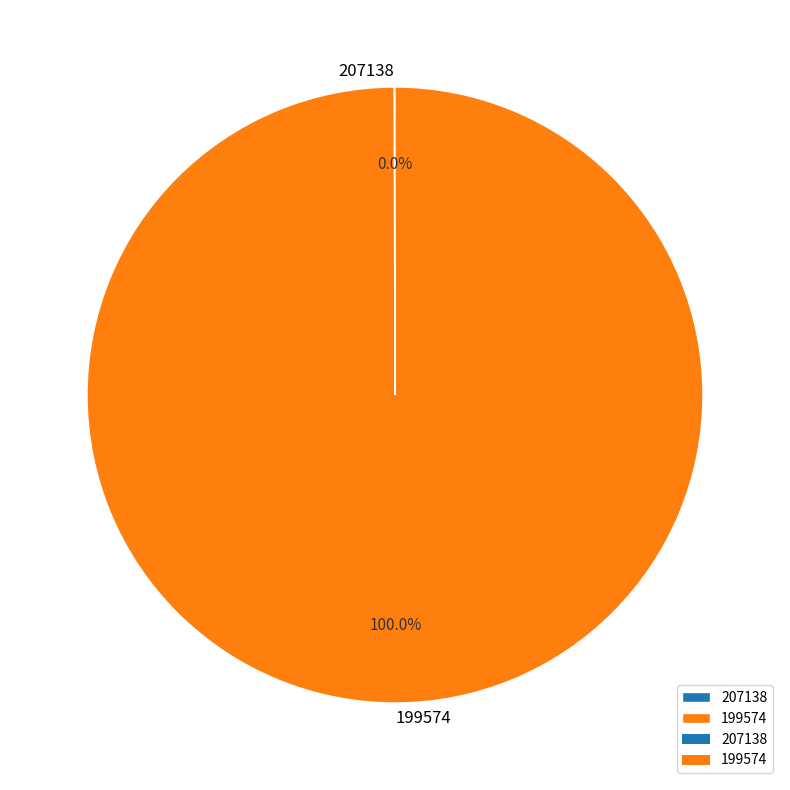

Does any single category account for the majority?

Yes